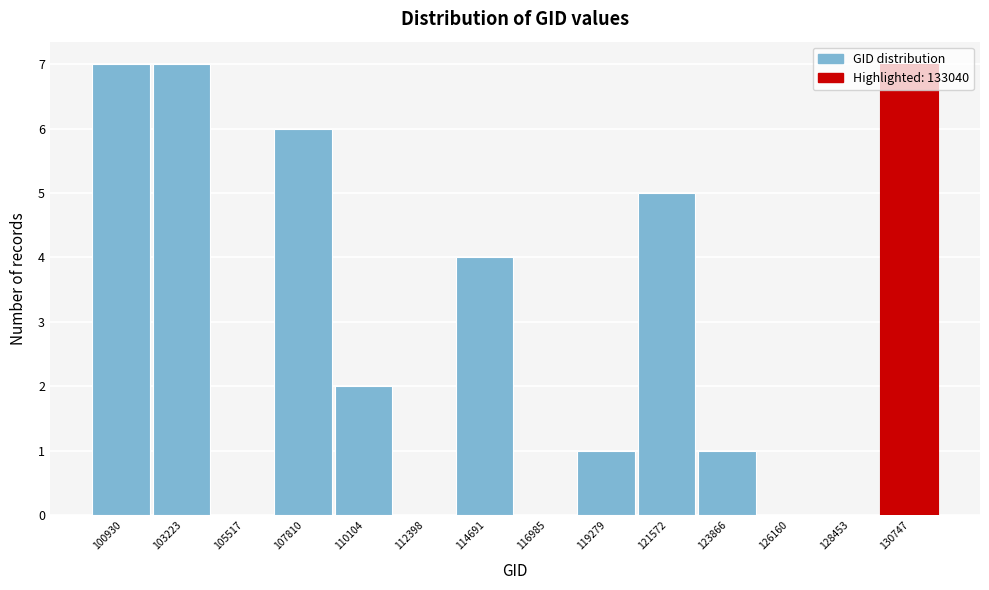

Which has a higher value, 105517 or 119279?

119279